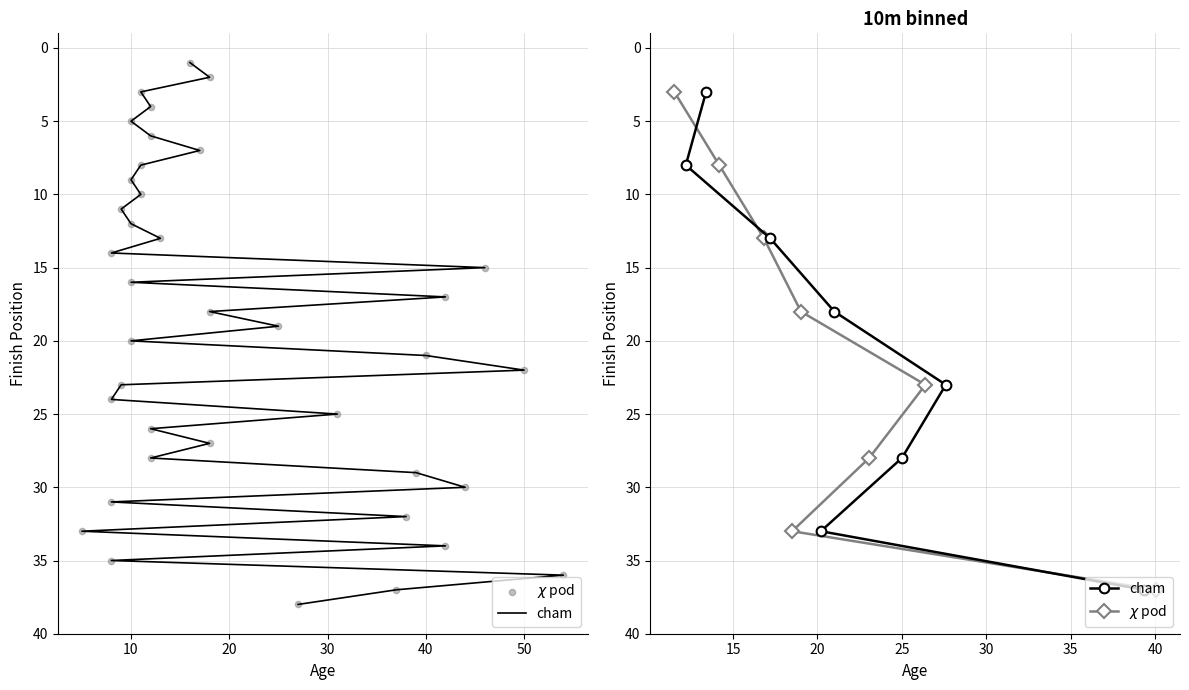

Is the value of cham at 40 greater than the value of $\chi$ pod at 40?

No